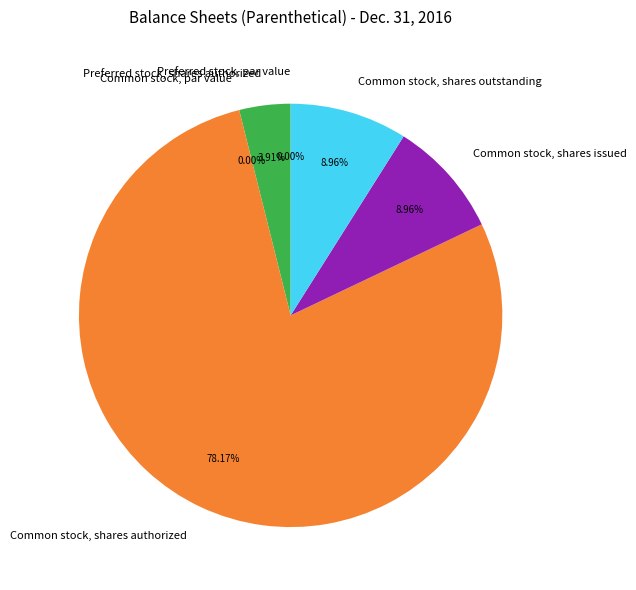

To the nearest percent, what percentage of the pie is Common stock, shares authorized?

78%